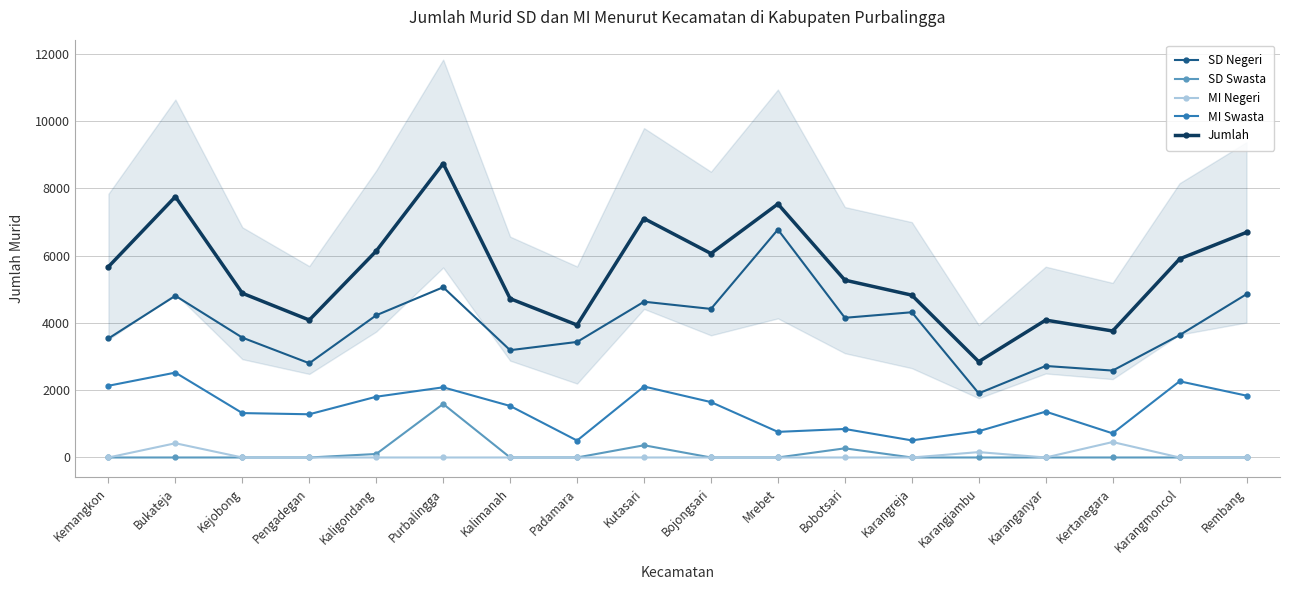

Is the value of MI Swasta at Pengadegan greater than the value of SD Swasta at Kaligondang?

Yes